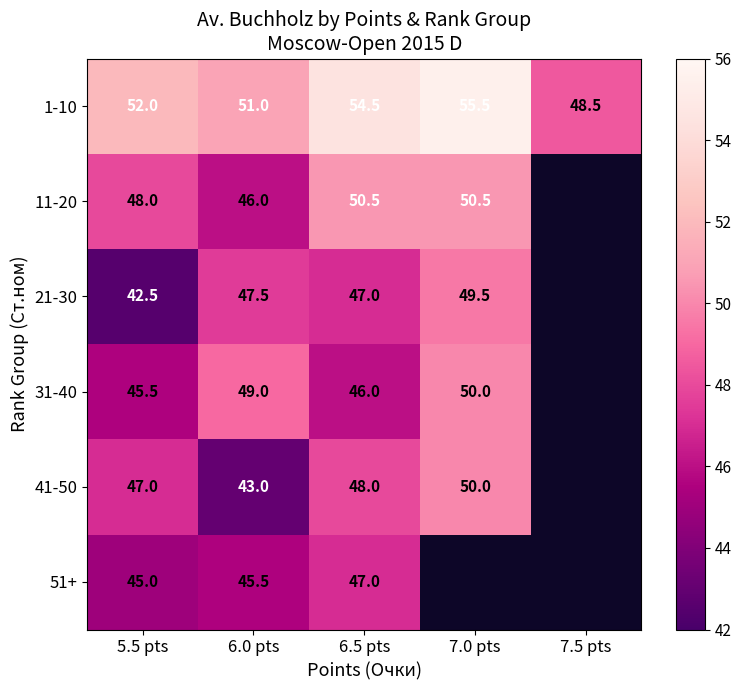

True or false: 41-50 has a value of 48.0 at 6.5 pts.

True